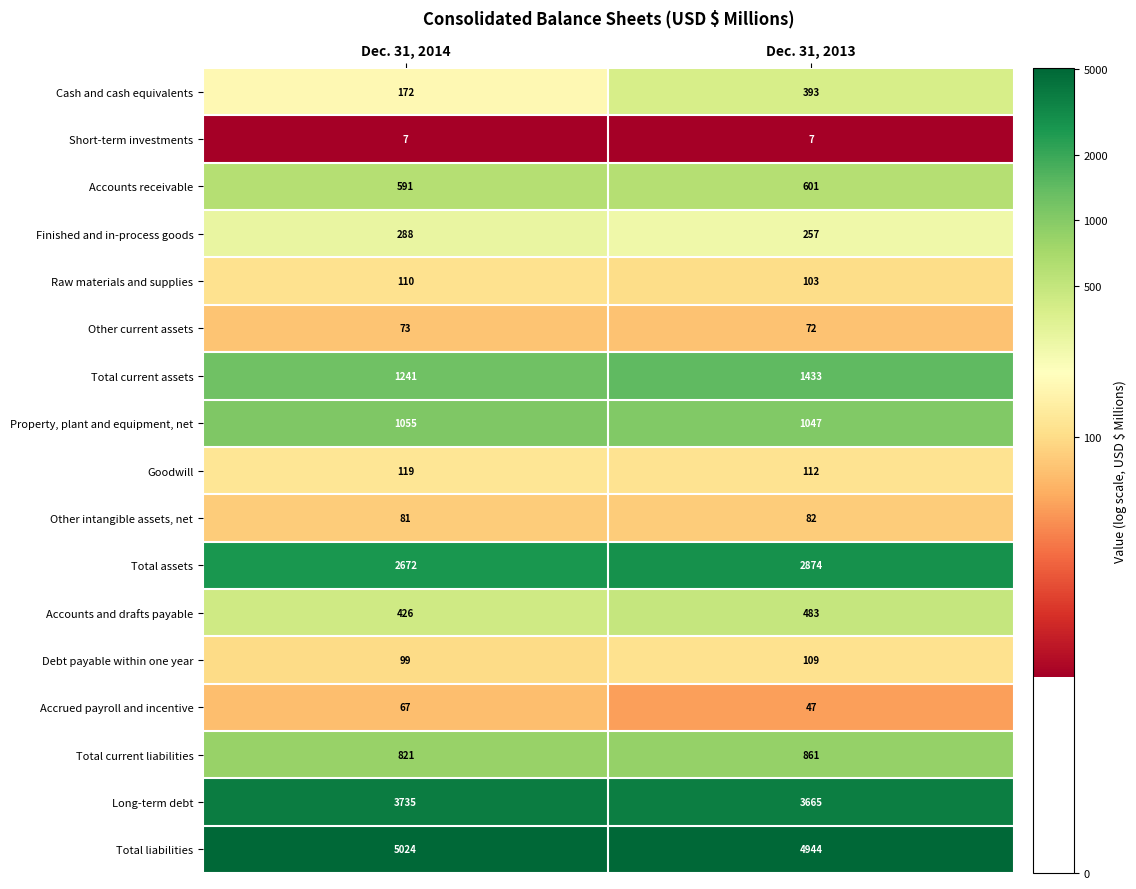

Rank the series by their maximum value, from highest to lowest.

Total liabilities, Long-term debt, Total assets, Total current assets, Property, plant and equipment, net, Total current liabilities, Accounts receivable, Accounts and drafts payable, Cash and cash equivalents, Finished and in-process goods, Goodwill, Raw materials and supplies, Debt payable within one year, Other intangible assets, net, Other current assets, Accrued payroll and incentive, Short-term investments